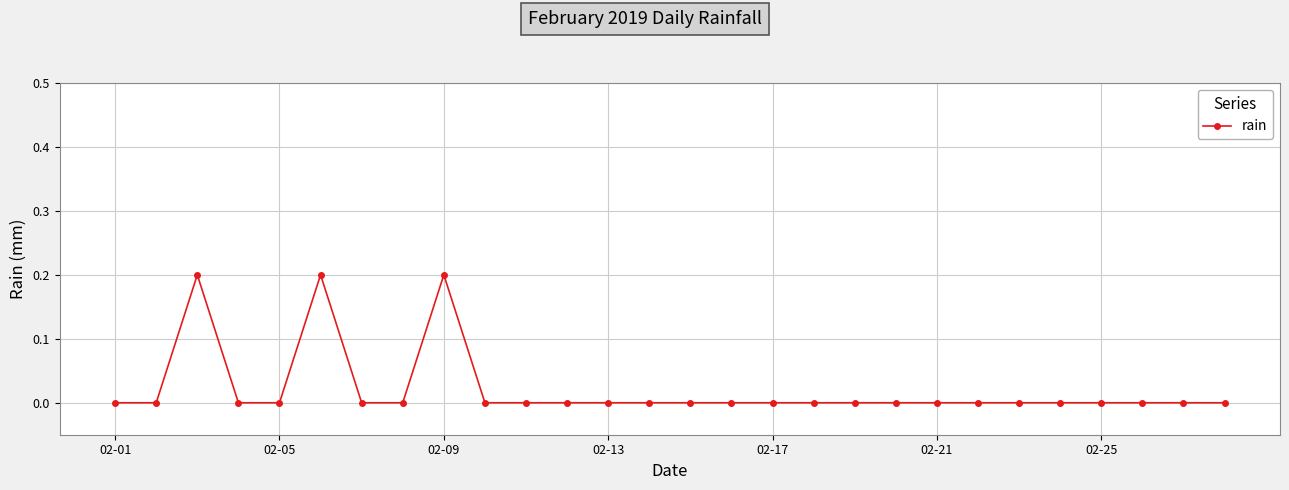

What is the sum of all values?

0.6